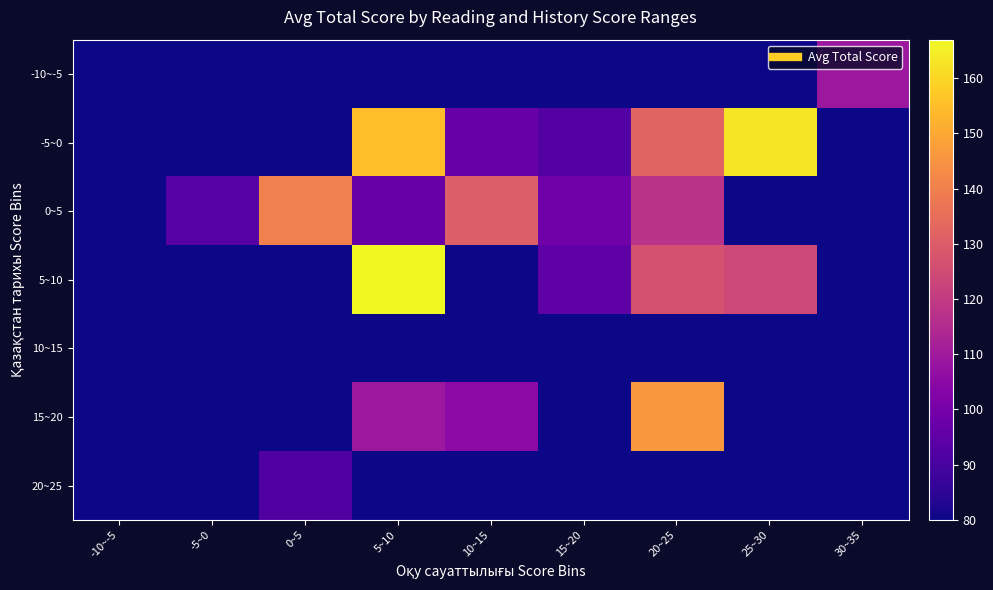

At how many categories does at least one series exceed 135?

4